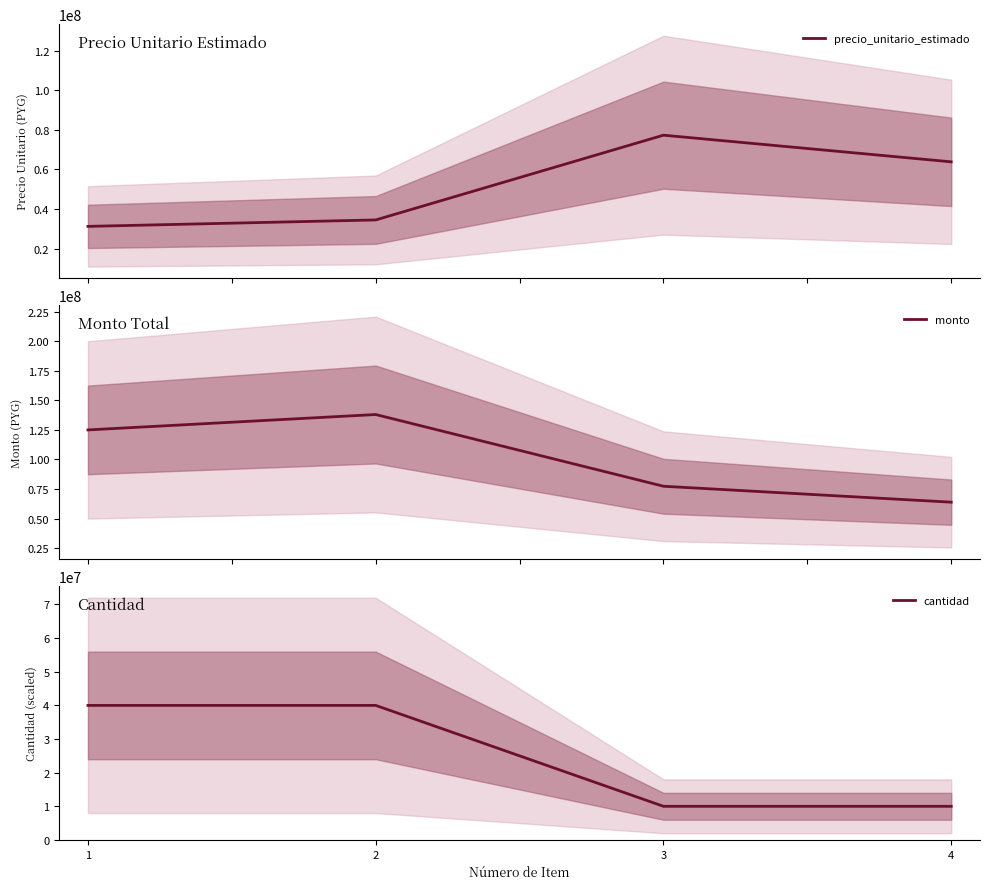

What is the difference between the maximum and minimum values in the precio_unitario_estimado series?

46084424